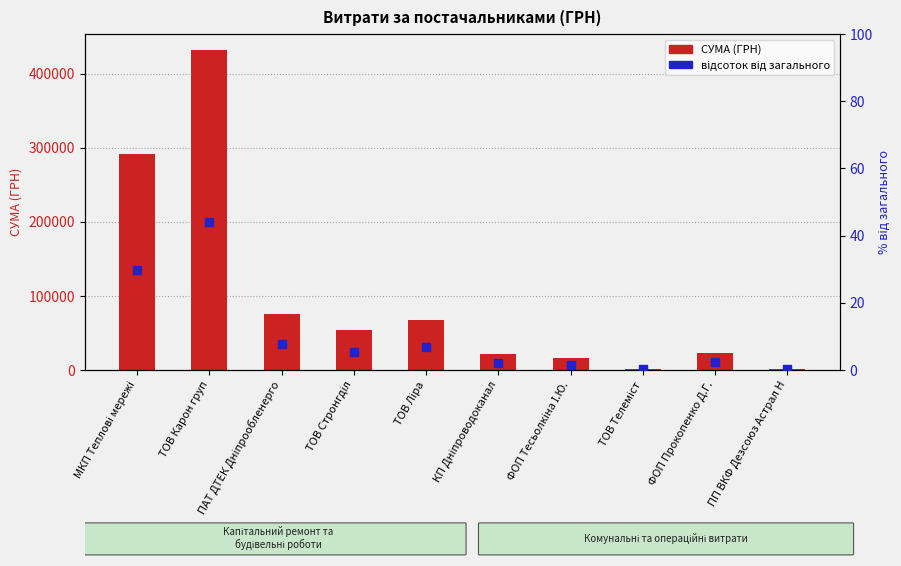

What are all the series names shown in the legend?

СУМА (ГРН), відсоток від загального